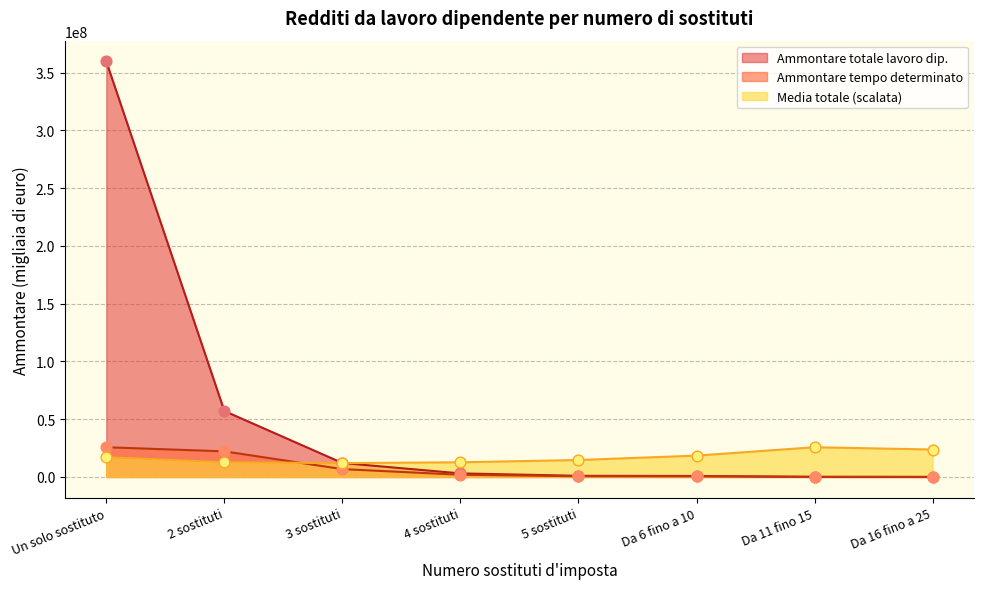

Which series has the largest total across all categories?

Ammontare totale lavoro dip.